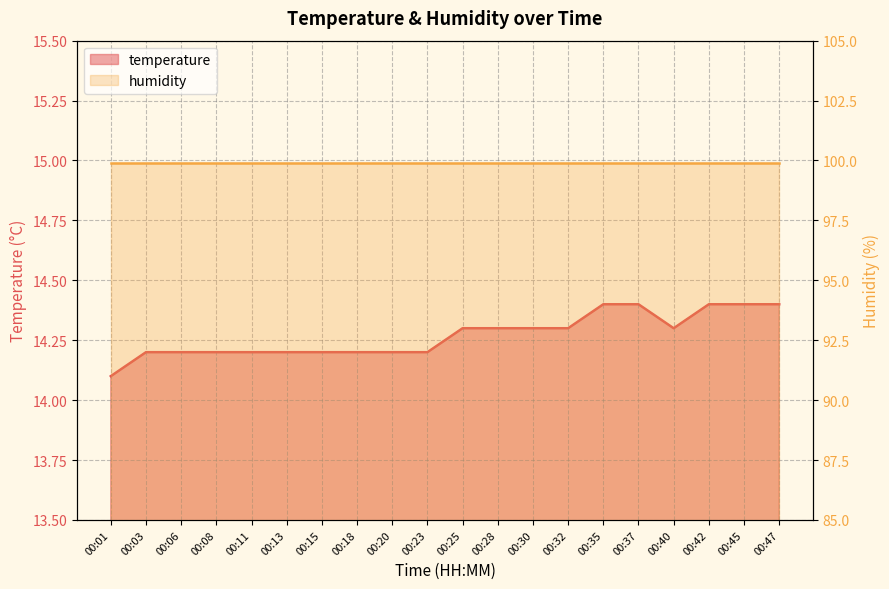

What is the greatest value displayed?

14.4